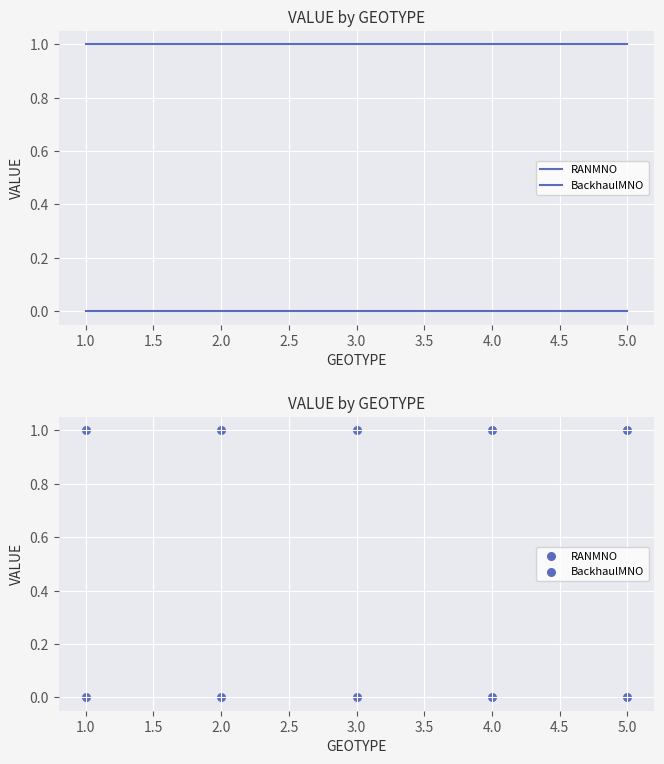

Is the value of RANMNO at 1.0 greater than the value of BackhaulMNO at 4.0?

Yes